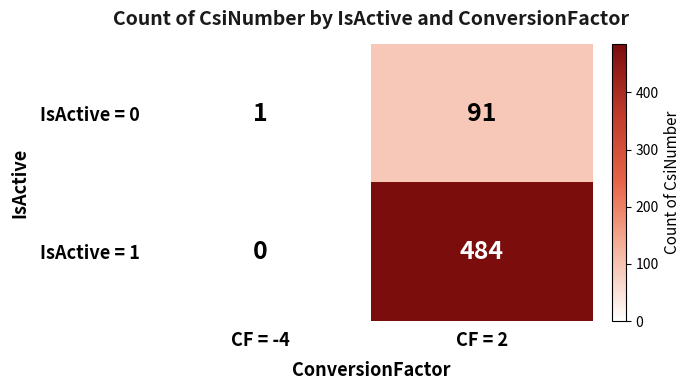

True or false: IsActive = 0 has a value of 163 at CF = 2.

False